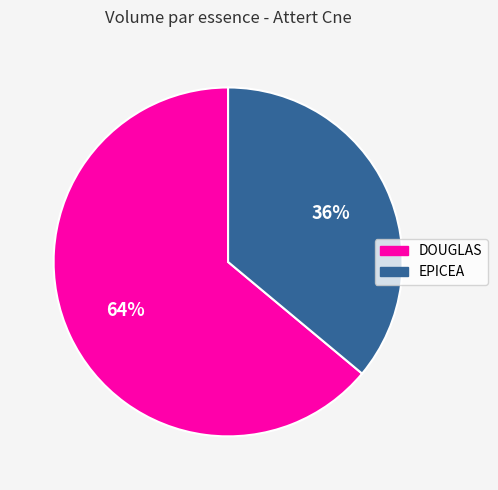

How many segments does this pie chart have?

2